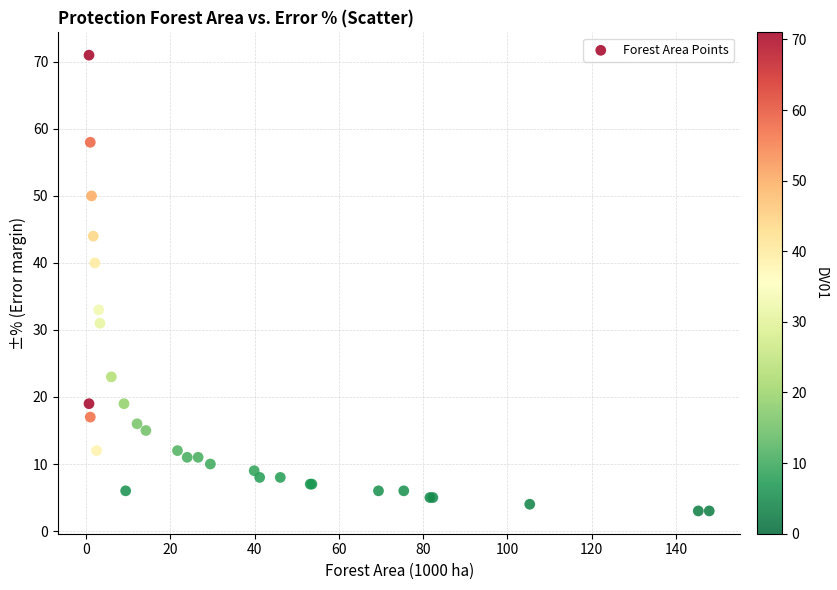

What Y value in the scatter plot is closest to 37?

40